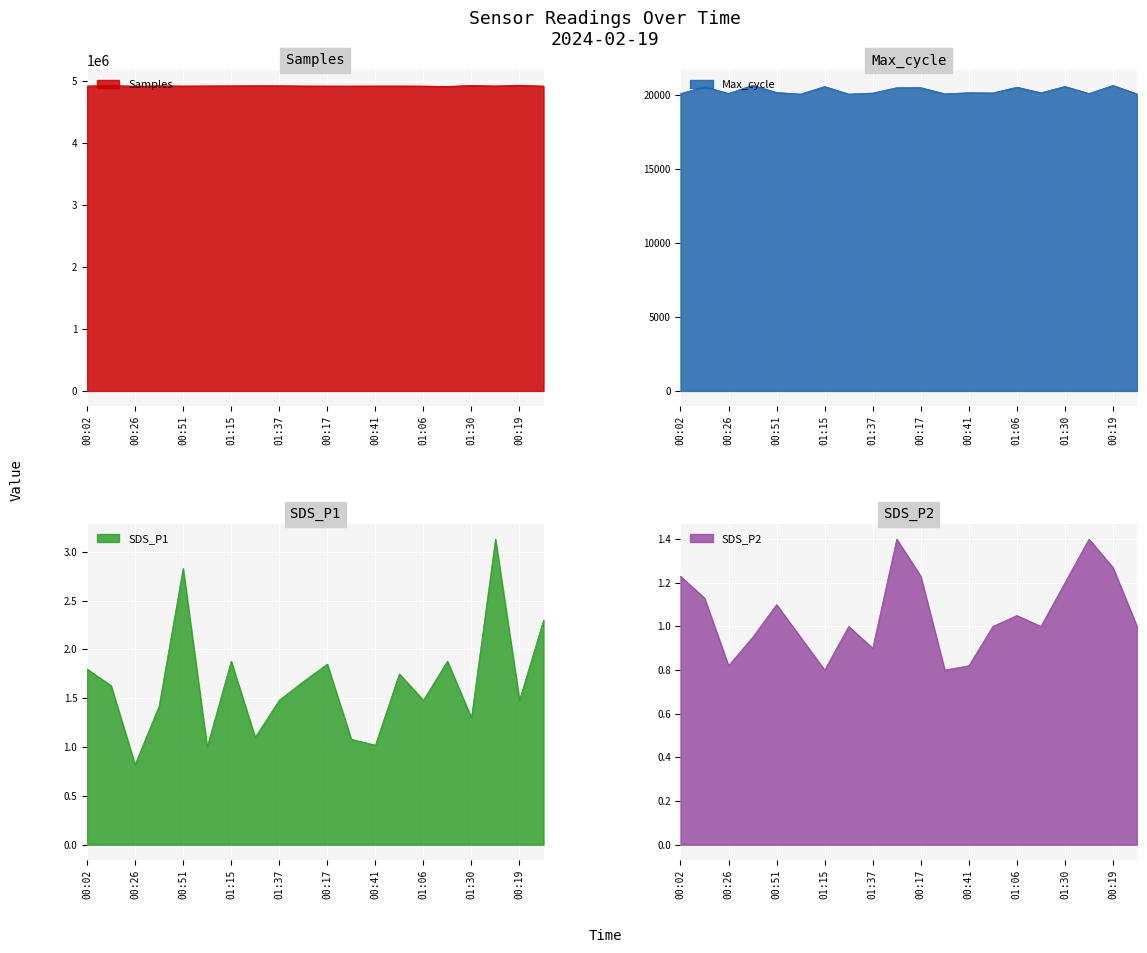

The SDS_P1 series shows 0.6 at 01:30. True or false?

False